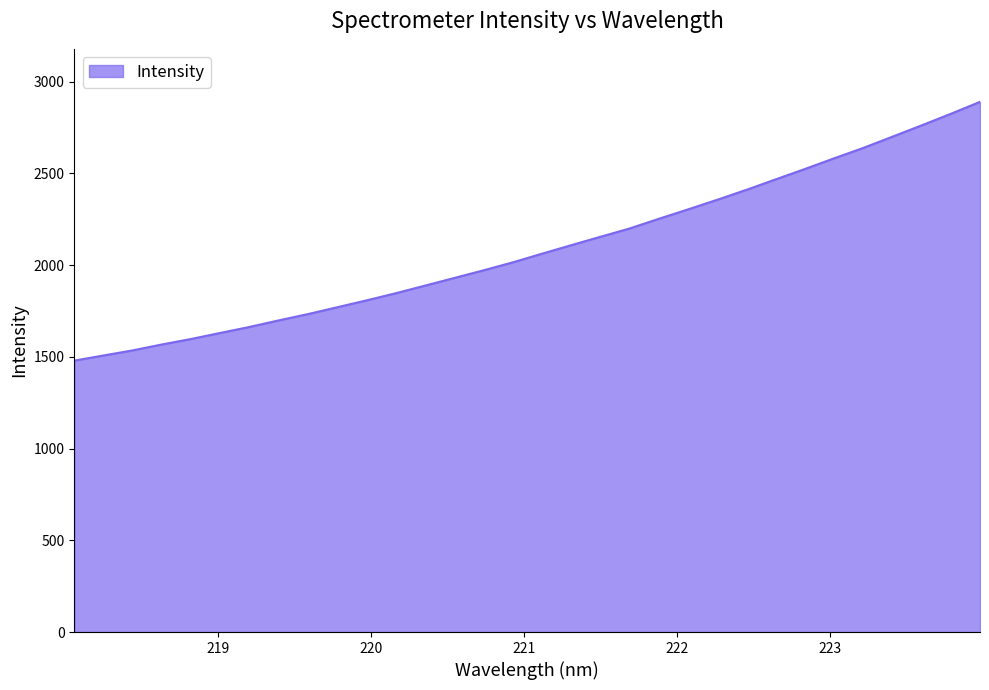

What is the difference between the maximum and minimum values?

1410.2